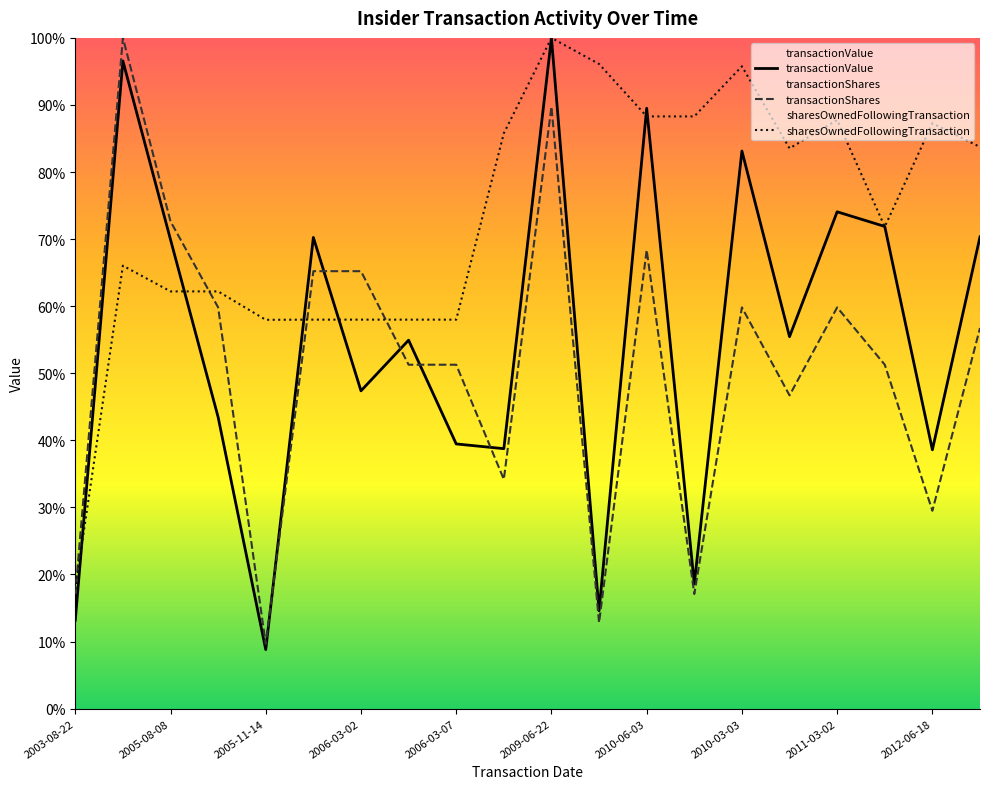

The value of transactionShares at 2009-09-14 is 34.2. True or false?

True